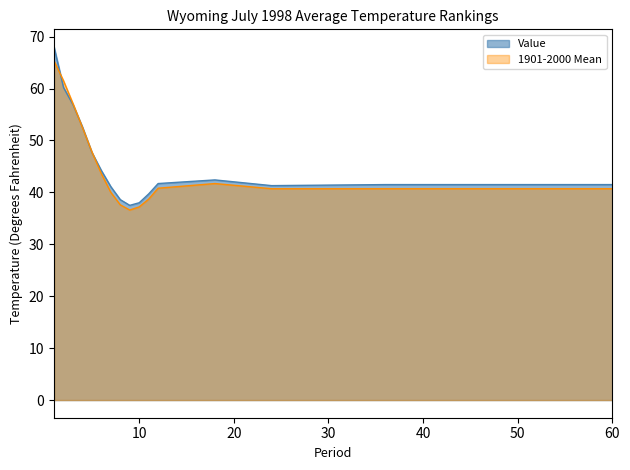

What value does the Value series have at 18?

42.4